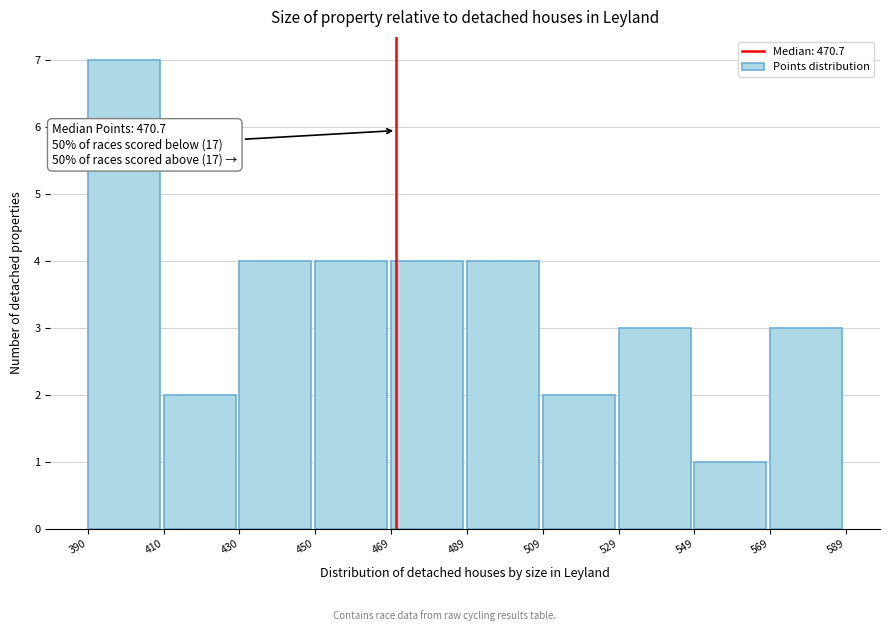

Over which range of the x-axis is the bar tallest?

390 to 410